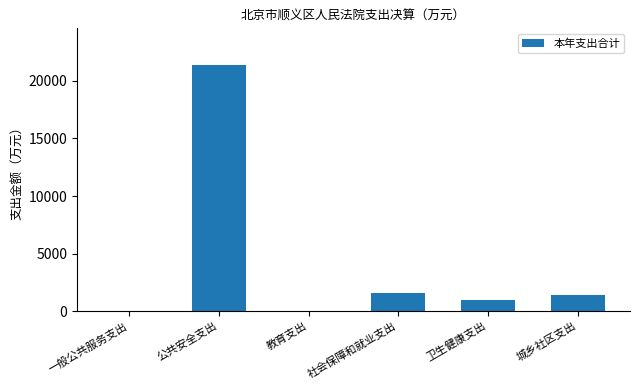

Is it true that the value at 社会保障和就业支出 is 520.3?

False